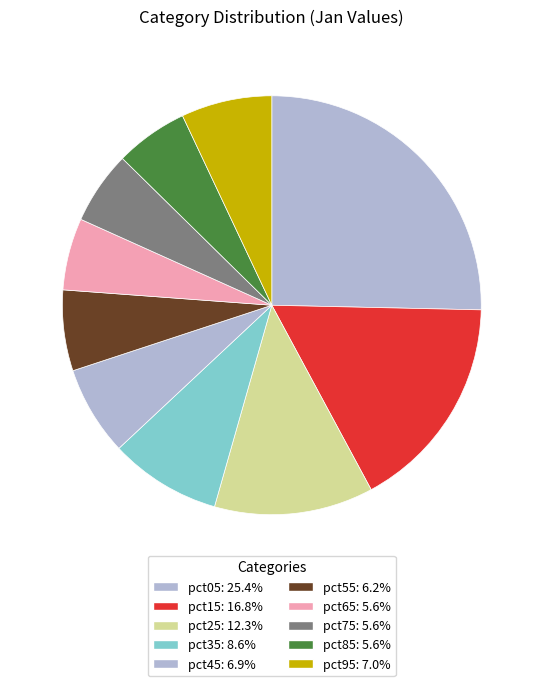

Combined, do pct75 and pct55 account for over 50%?

No